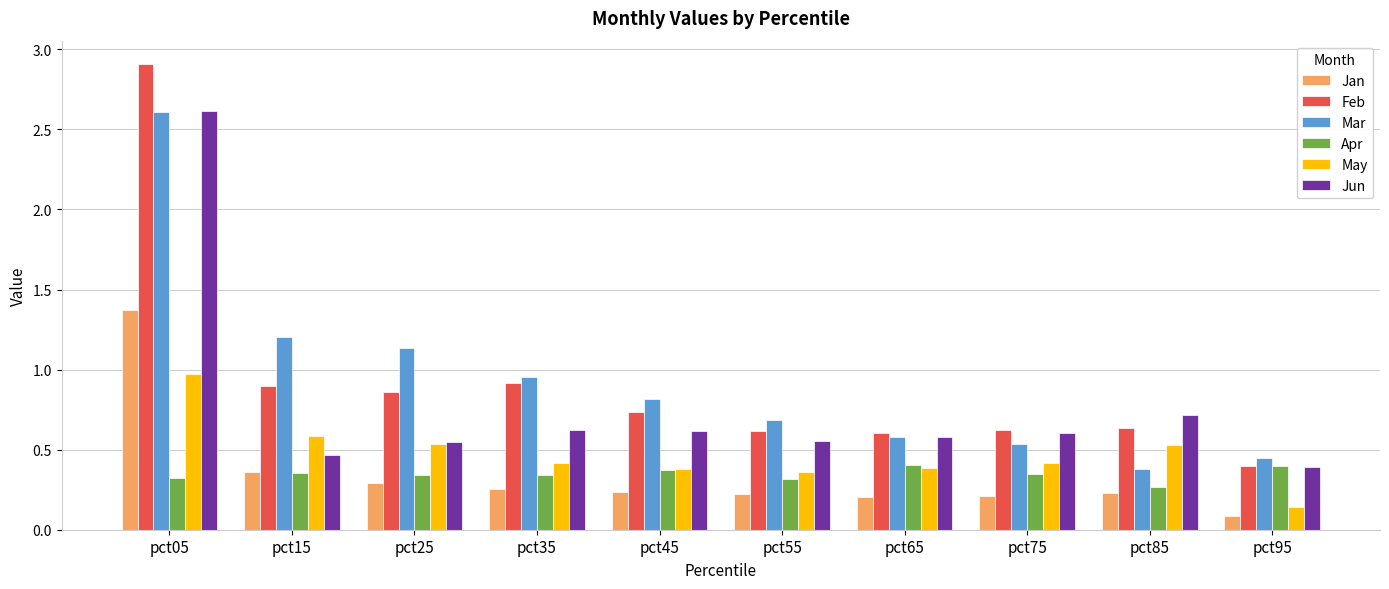

What is the average value of the Jun series?

0.8